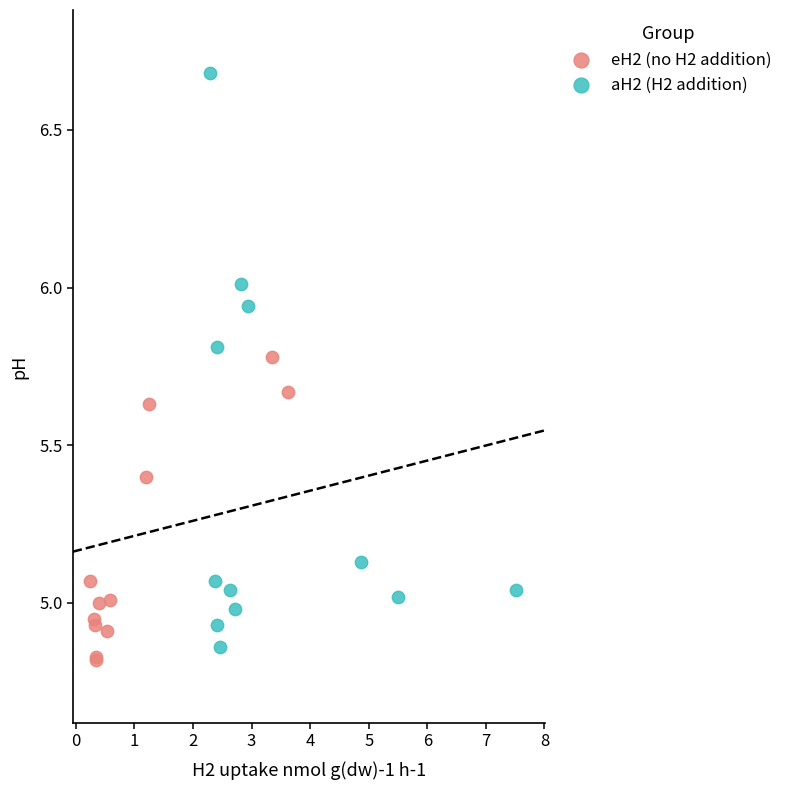

Which series reaches the minimum Y coordinate?

eH2 (no H2 addition)